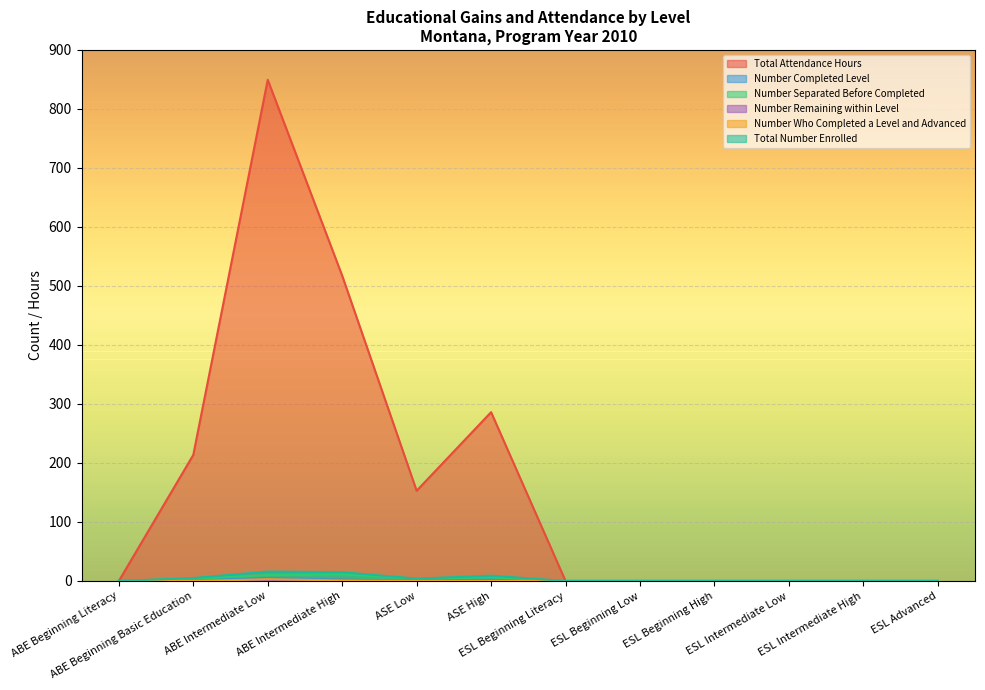

What are all the series names shown in the legend?

Total Attendance Hours, Number Completed Level, Number Separated Before Completed, Number Remaining within Level, Number Who Completed a Level and Advanced, Total Number Enrolled